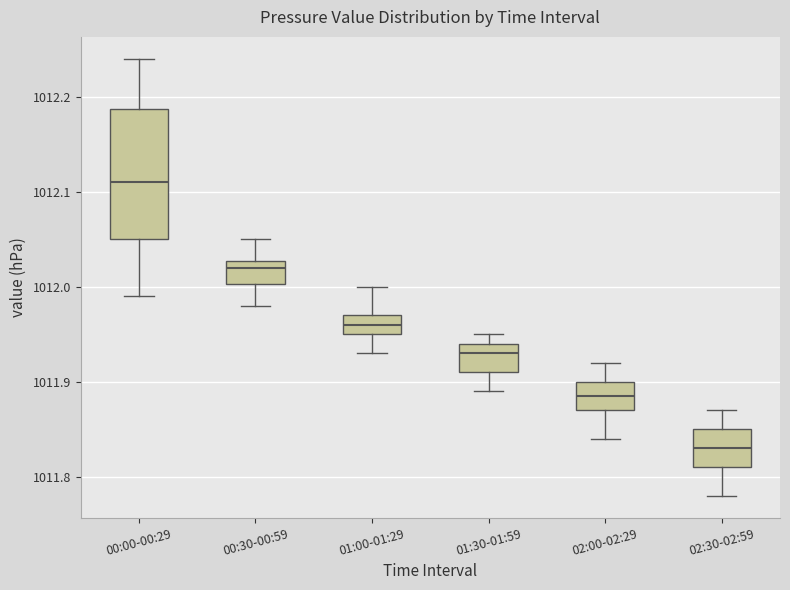

Reading left to right, transcribe this box plot: for each box, give where its median line is, the range the box spans, and where its two whiskers end, as read against the y-axis. The values are not printed on the chart, so give them approximately, as read against the axis.

00:00-00:29: median 1012.11, box 1012.05 to 1012.19, whiskers 1011.99 to 1012.24
00:30-00:59: median 1012.02, box 1012.00 to 1012.03, whiskers 1011.98 to 1012.05
01:00-01:29: median 1011.96, box 1011.95 to 1011.97, whiskers 1011.93 to 1012.00
01:30-01:59: median 1011.93, box 1011.91 to 1011.94, whiskers 1011.89 to 1011.95
02:00-02:29: median 1011.89, box 1011.87 to 1011.90, whiskers 1011.84 to 1011.92
02:30-02:59: median 1011.83, box 1011.81 to 1011.85, whiskers 1011.78 to 1011.87